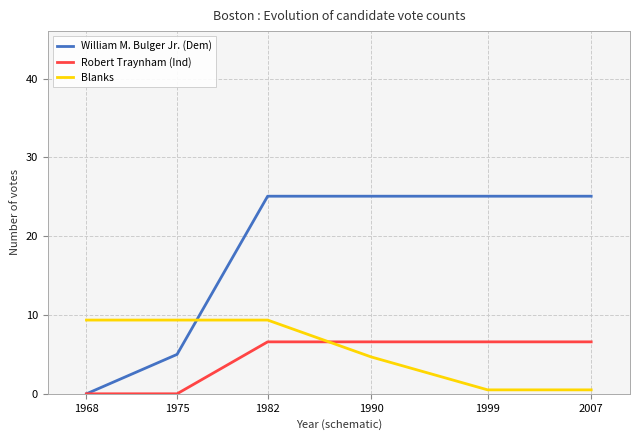

At 2007, list the series in order from smallest to largest.

Blanks, Robert Traynham (Ind), William M. Bulger Jr. (Dem)